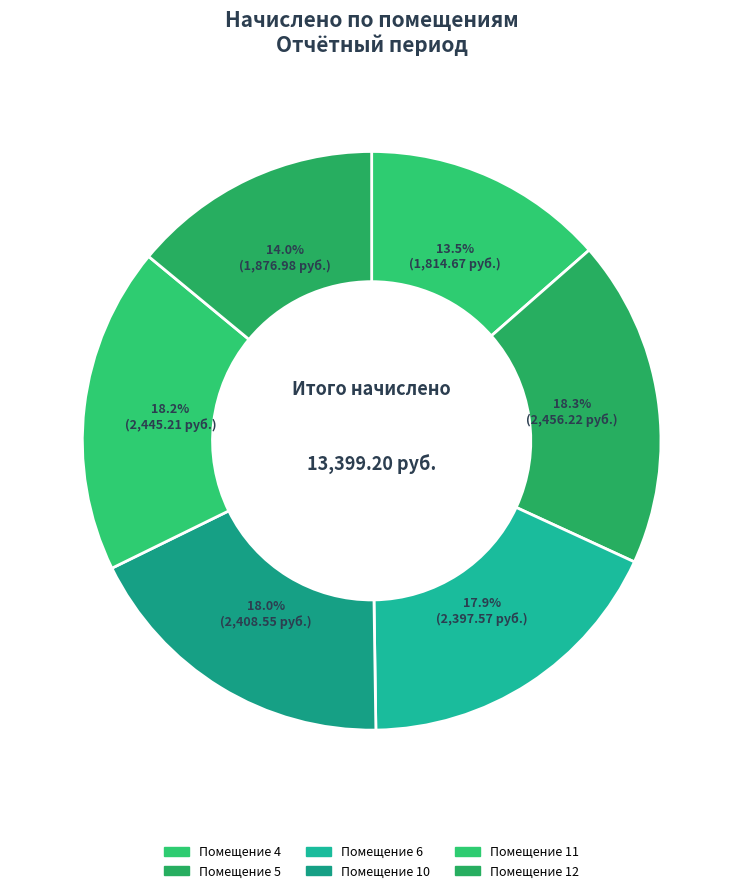

Count the number of slices in the pie.

6